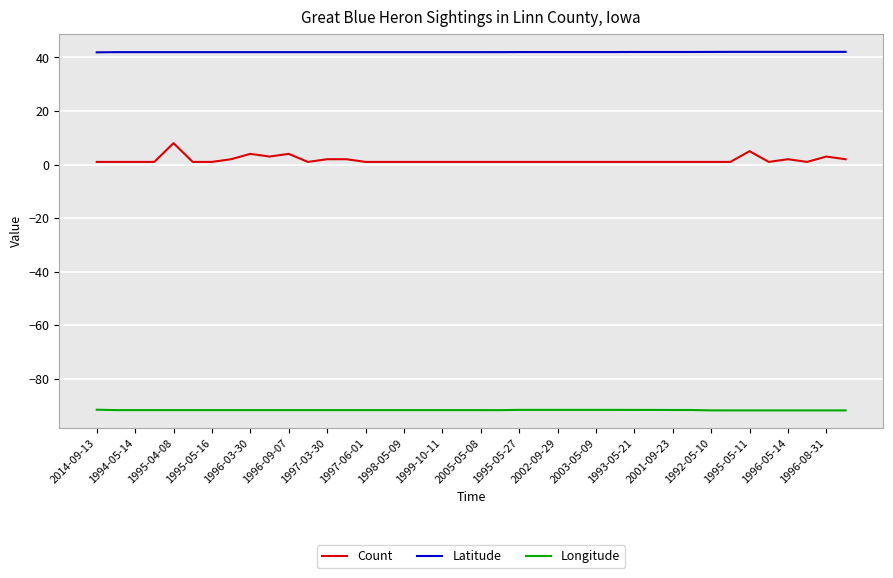

How many Count values are between 1 and 2?

34